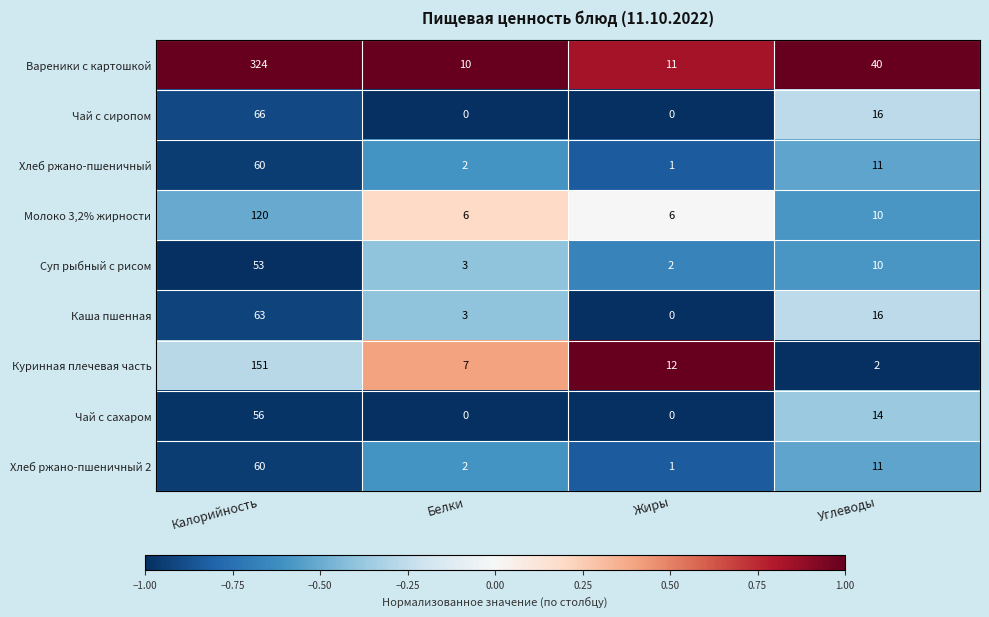

Which category has the highest value across all series?

Калорийность